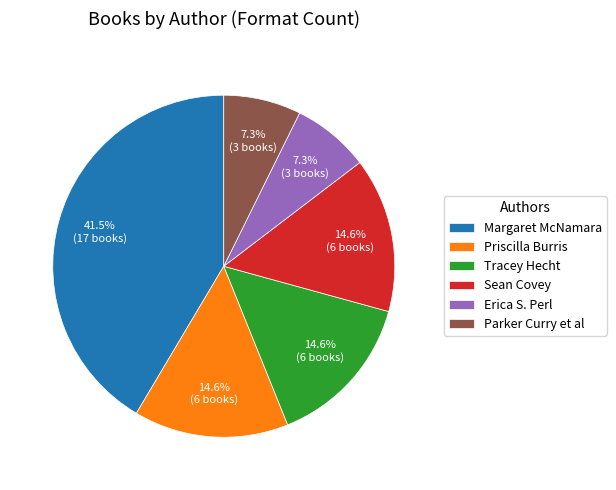

To the nearest percent, what is the difference between the largest and smallest slice percentages?

34%